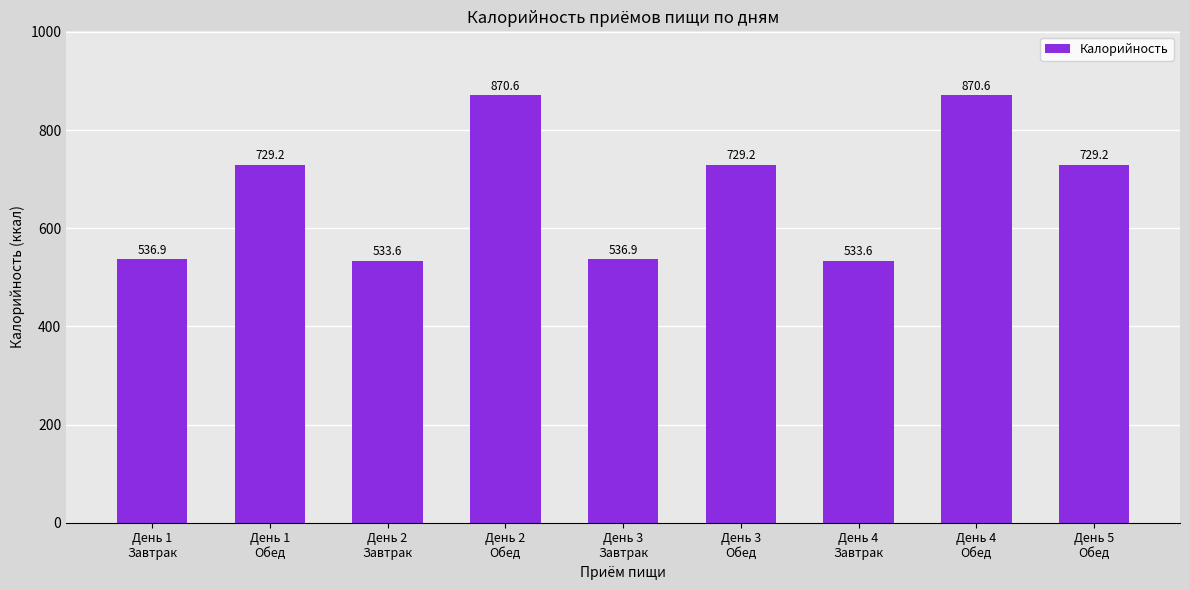

What is the sum of the values at День 2
Завтрак and День 2
Обед?

1404.2